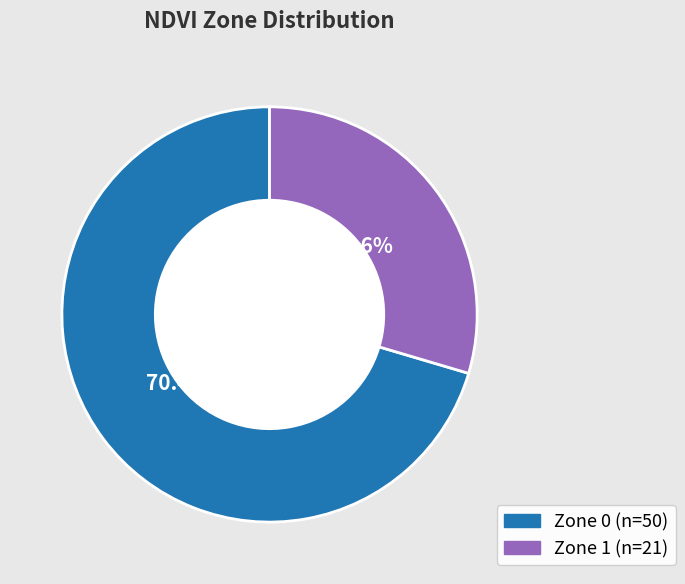

How many segments does this pie chart have?

2